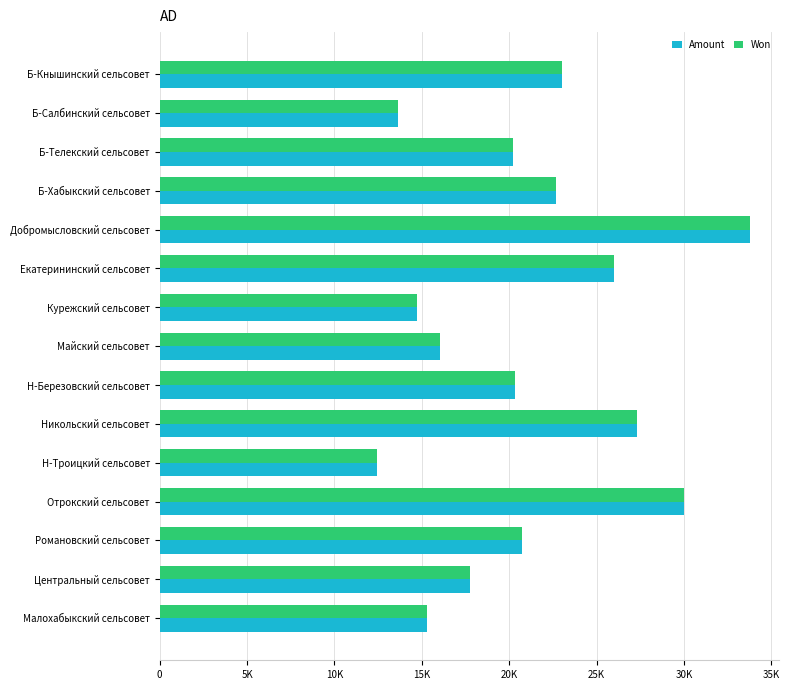

At how many categories does at least one series exceed 33148?

1